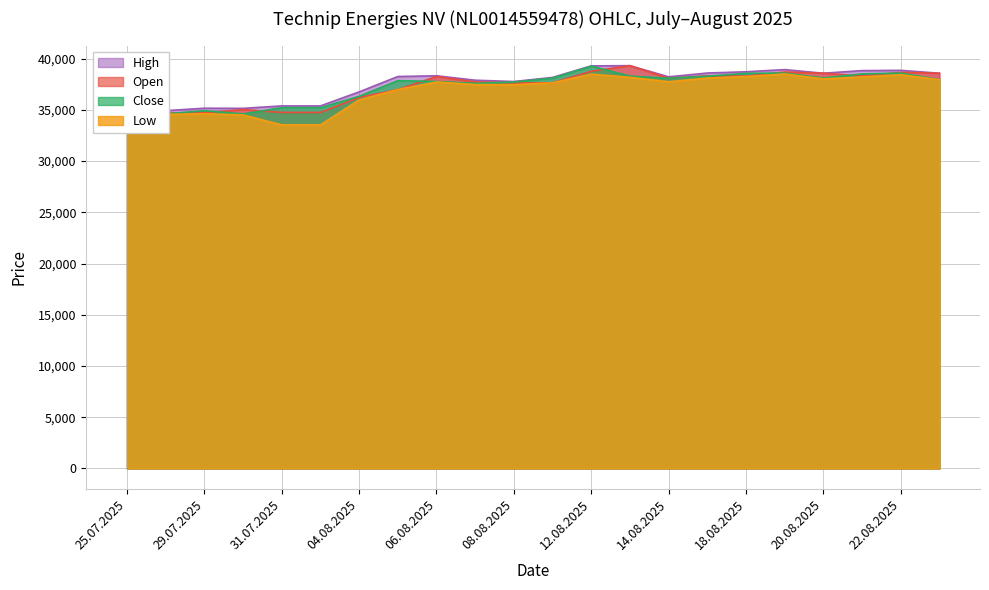

What position from the left is 29.07.2025?

3